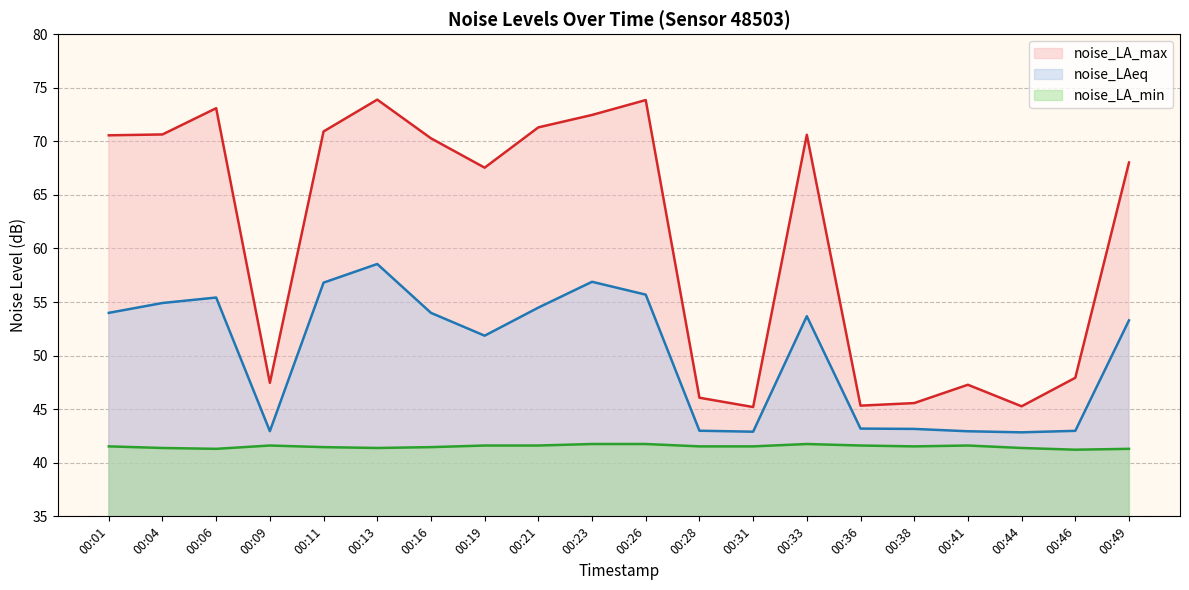

Which has a higher value, 00:23 or 00:06?

00:06